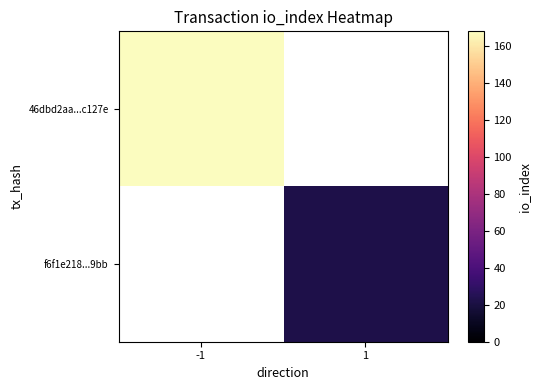

Is it true that 46dbd2aa...c127e equals 168.0 at -1?

True